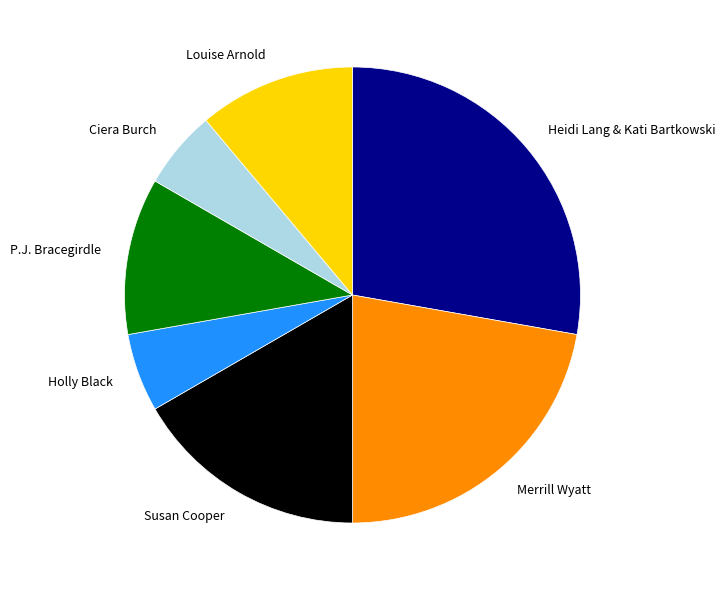

What is the ratio of the value at Susan Cooper to the value at Louise Arnold?

1.5